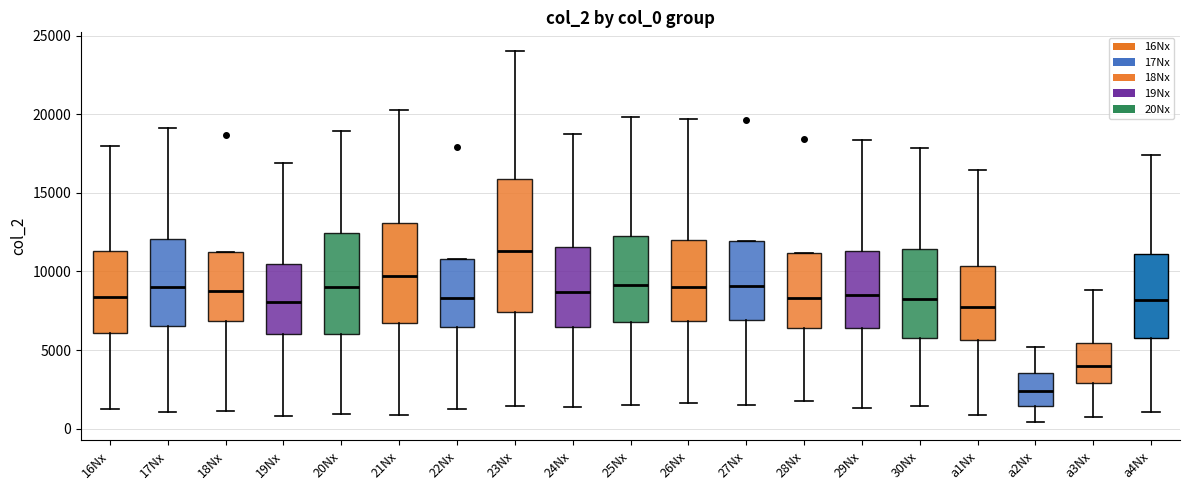

Comparing the boxes themselves (not the whiskers), which one is the tallest?

23Nx